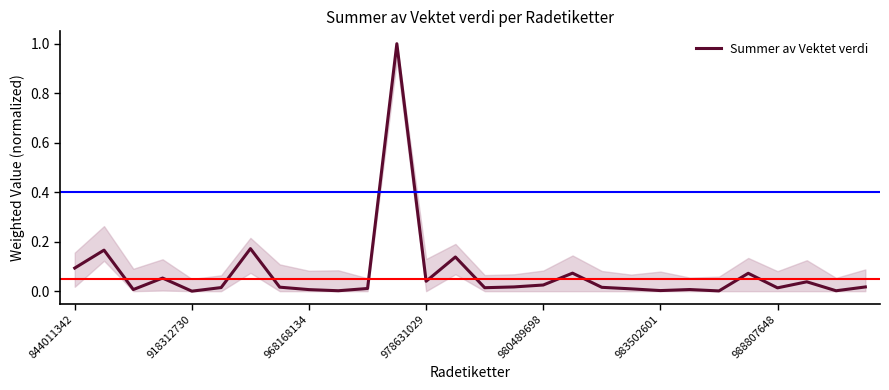

What is the maximum value shown in the chart?

1.0